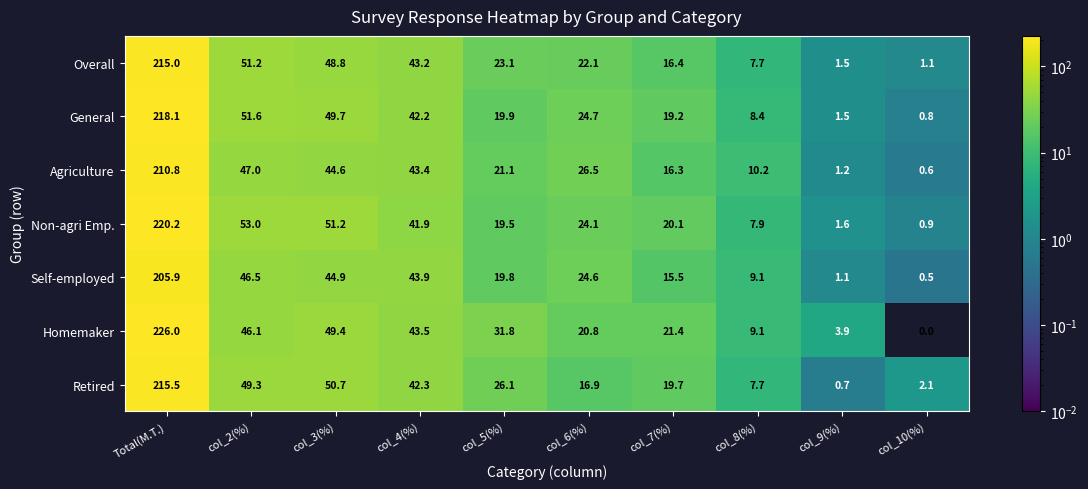

How many series are shown in this chart?

7